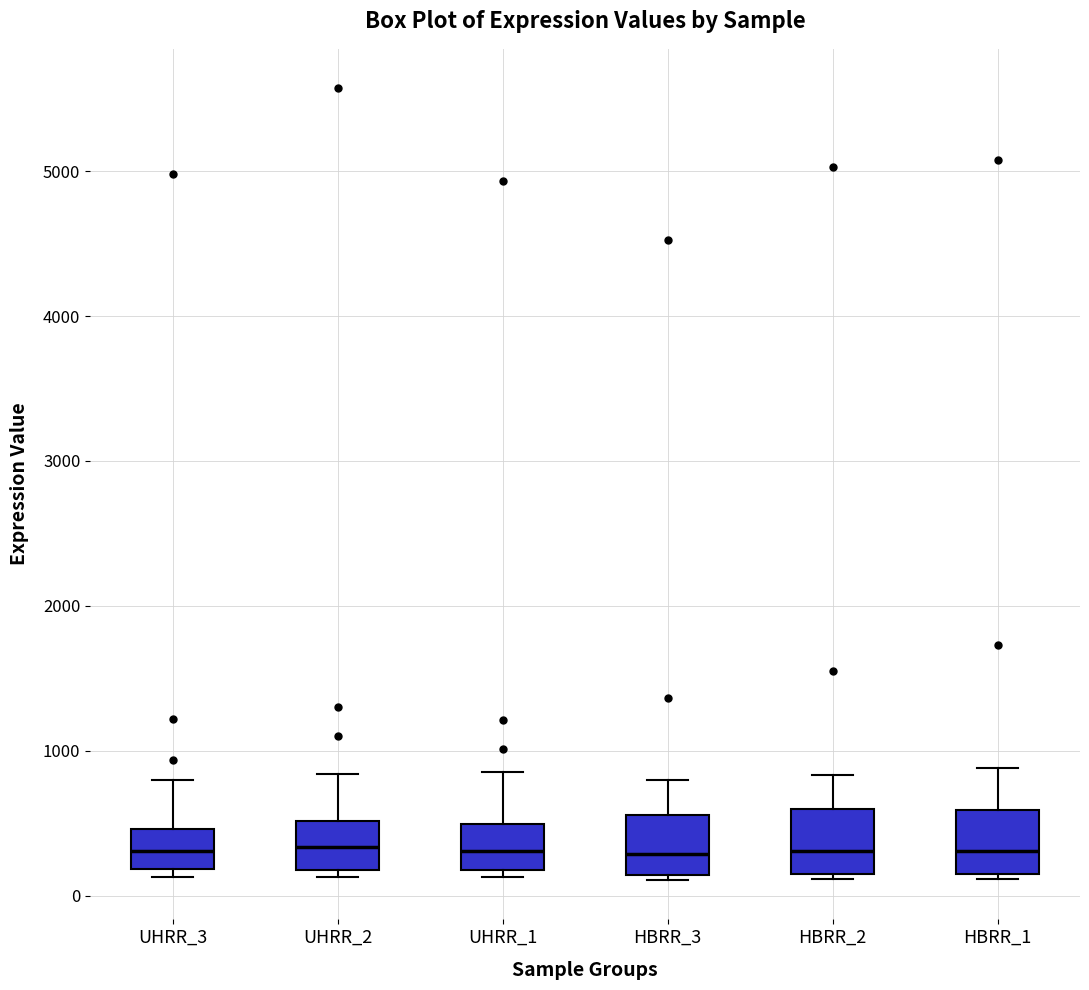

Where does the median line of the box for UHRR_2 sit on the y-axis? The values are not printed on the chart, so give them approximately, as read against the axis.

300